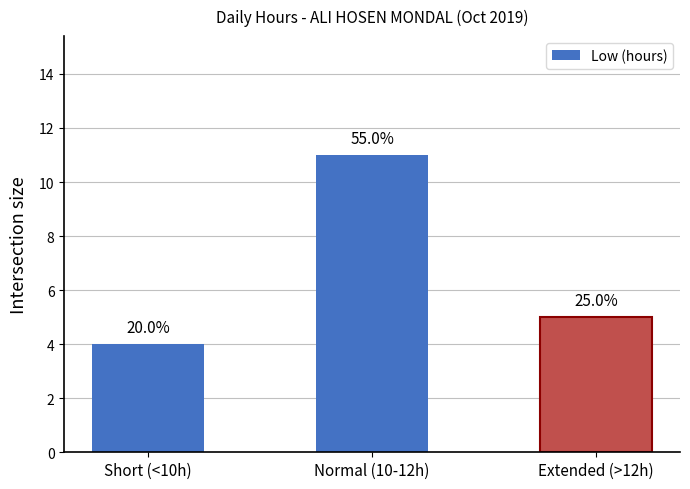

What is the value of the 3rd bar from the left?

5